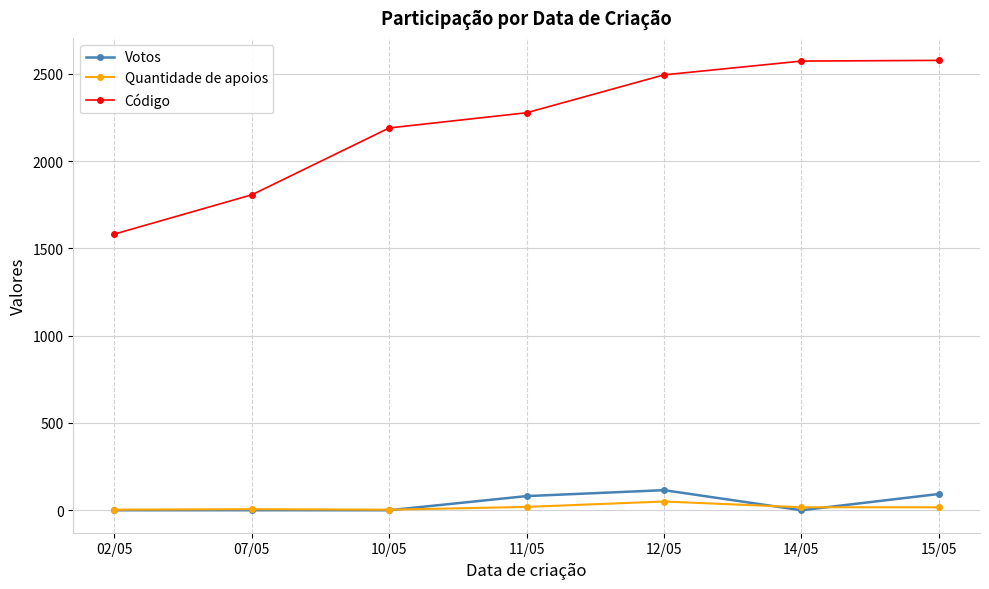

True or false: Código has more than 1 interior local peaks.

False